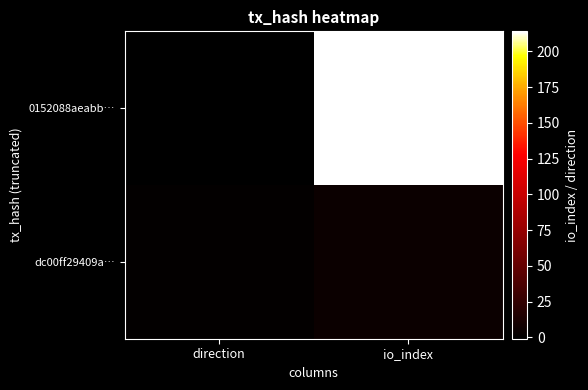

Reading left to right, transcribe all the data shown in this chart.

0152088aeabb…: direction=-1	io_index=214
dc00ff29409a…: direction=1	io_index=5